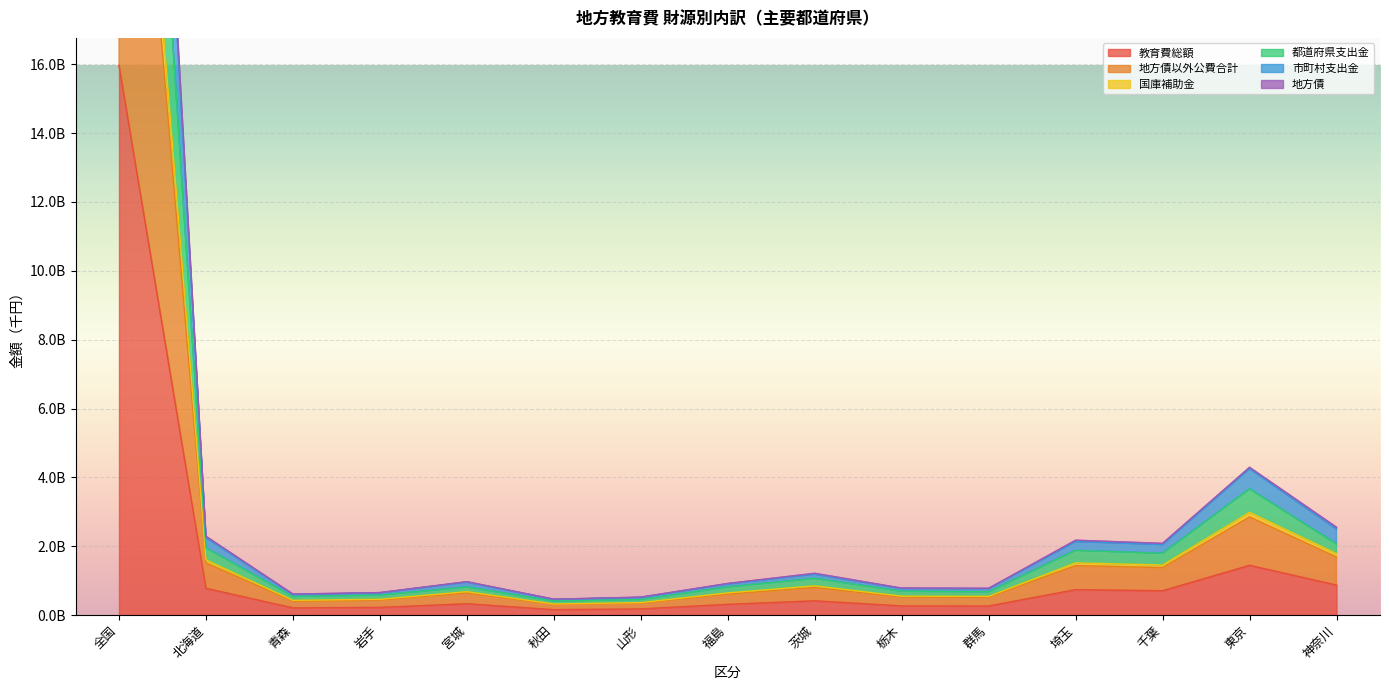

What position from the left is 秋田?

6